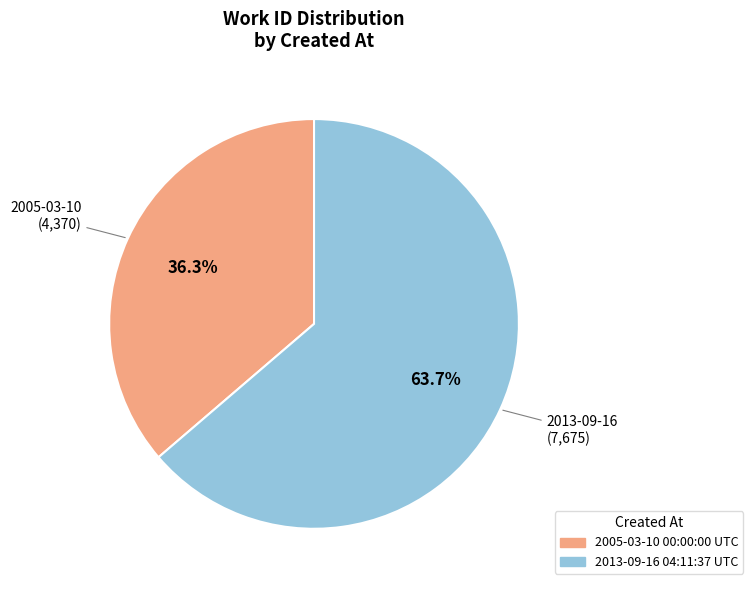

Is it true that 2005-03-10 00:00:00 UTC is 43% of the pie?

False